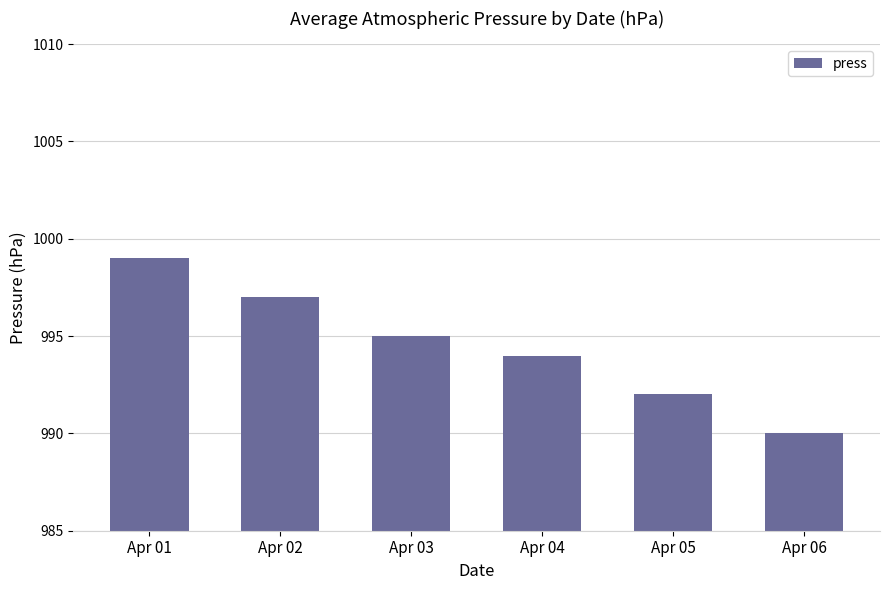

Reading left to right, transcribe all the data shown in this chart.

Apr 01=999	Apr 02=997	Apr 03=995	Apr 04=994	Apr 05=992	Apr 06=990